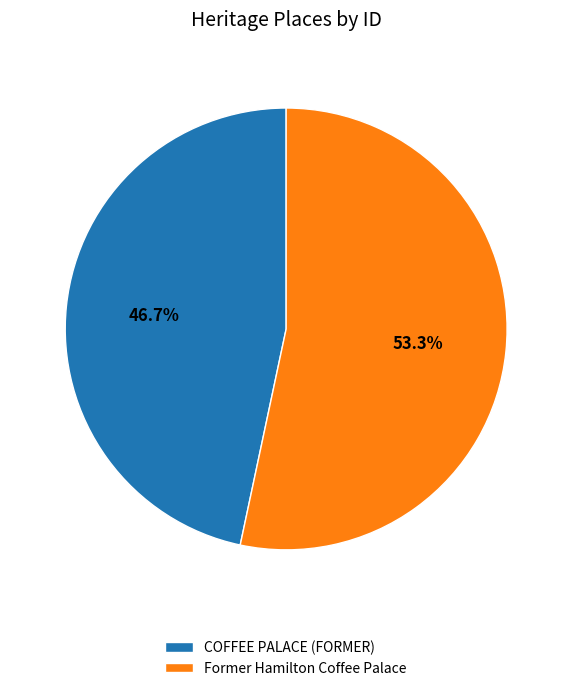

The Former Hamilton Coffee Palace slice represents 42% of the pie. True or false?

False